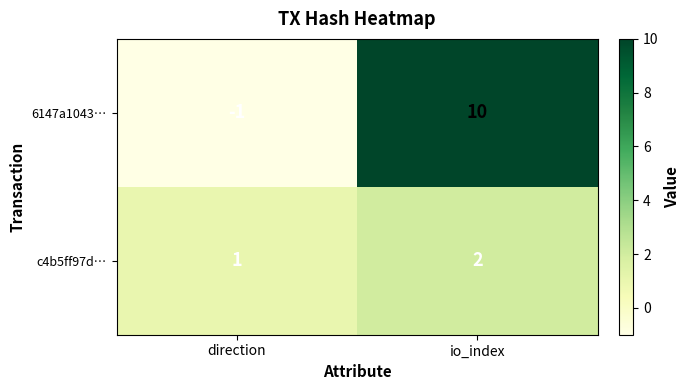

At which label is 6147a1043… closest to 4?

direction